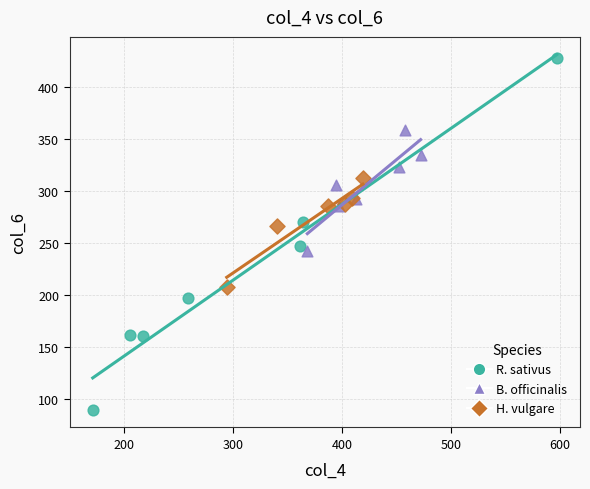

Which series has the largest Y range (max minus min)?

R. sativus